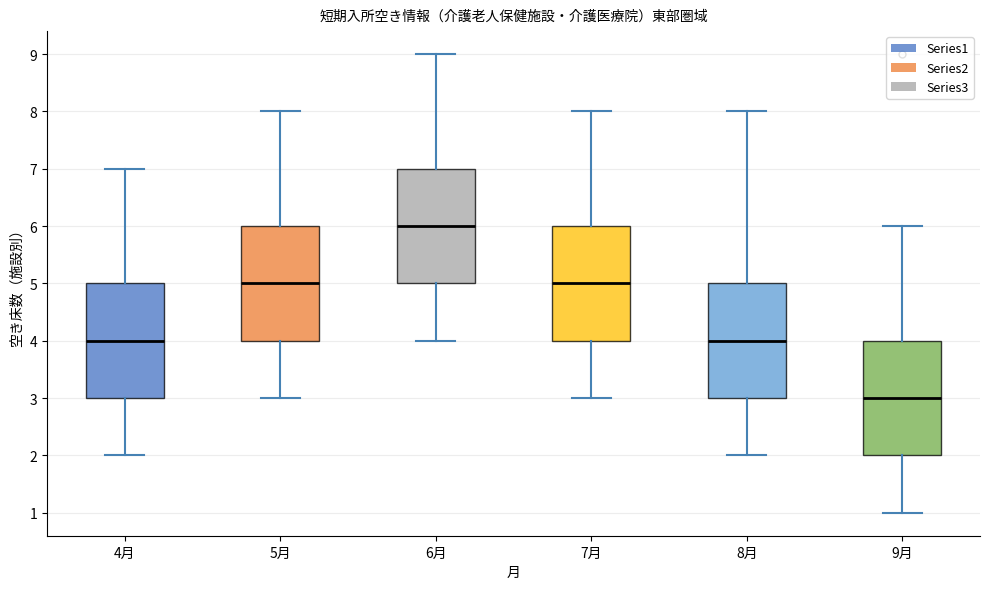

Reading left to right, read every box against the y-axis: the position of its median line, the range the box covers, and the ends of its whiskers. The values are not printed on the chart, so give them approximately, as read against the axis.

4月: median 4, box 3 to 5, whiskers 2 to 7
5月: median 5, box 4 to 6, whiskers 3 to 8
6月: median 6, box 5 to 7, whiskers 4 to 9
7月: median 5, box 4 to 6, whiskers 3 to 8
8月: median 4, box 3 to 5, whiskers 2 to 8
9月: median 3, box 2 to 4, whiskers 1 to 6